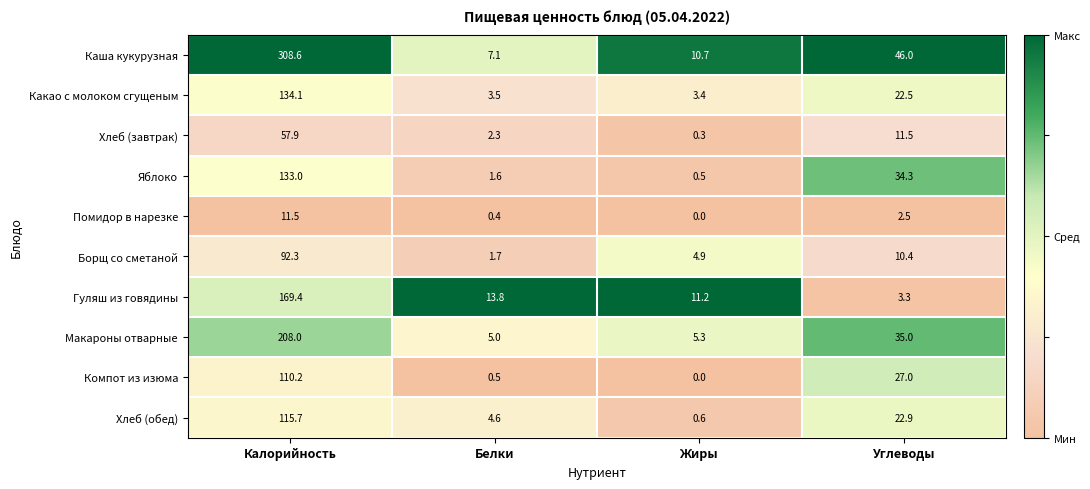

Where does the Каша кукурузная series first go above 46?

Калорийность